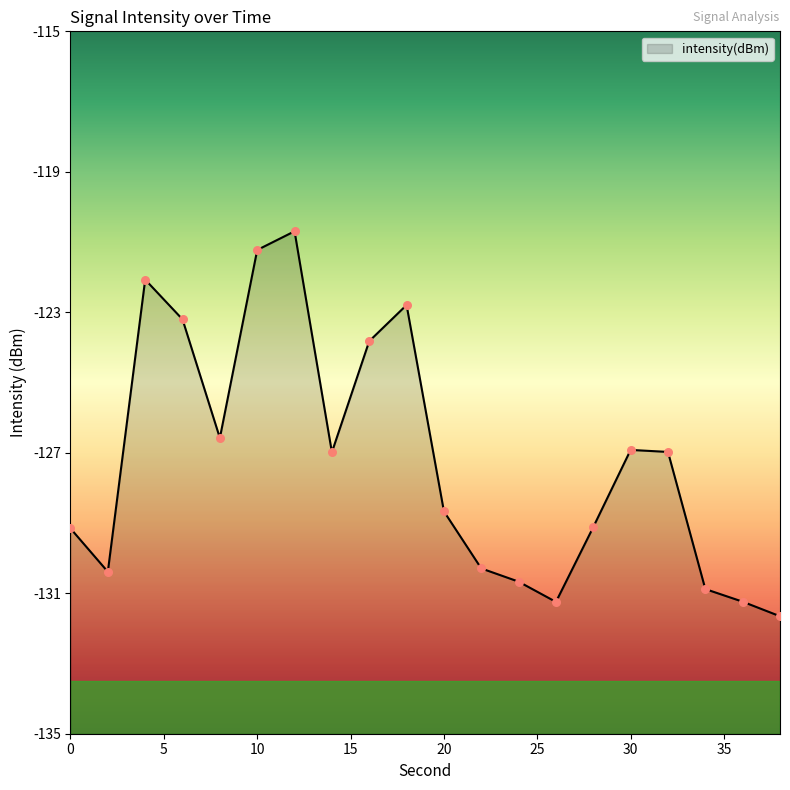

Which has a higher value, 32 or 12?

12